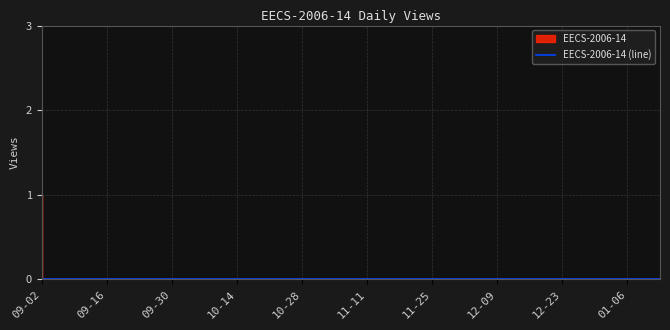

Reading left to right, list all the values displayed in this chart.

1	0	0	0	0	0	0	0	0	0	0	0	0	0	0	0	0	0	0	0